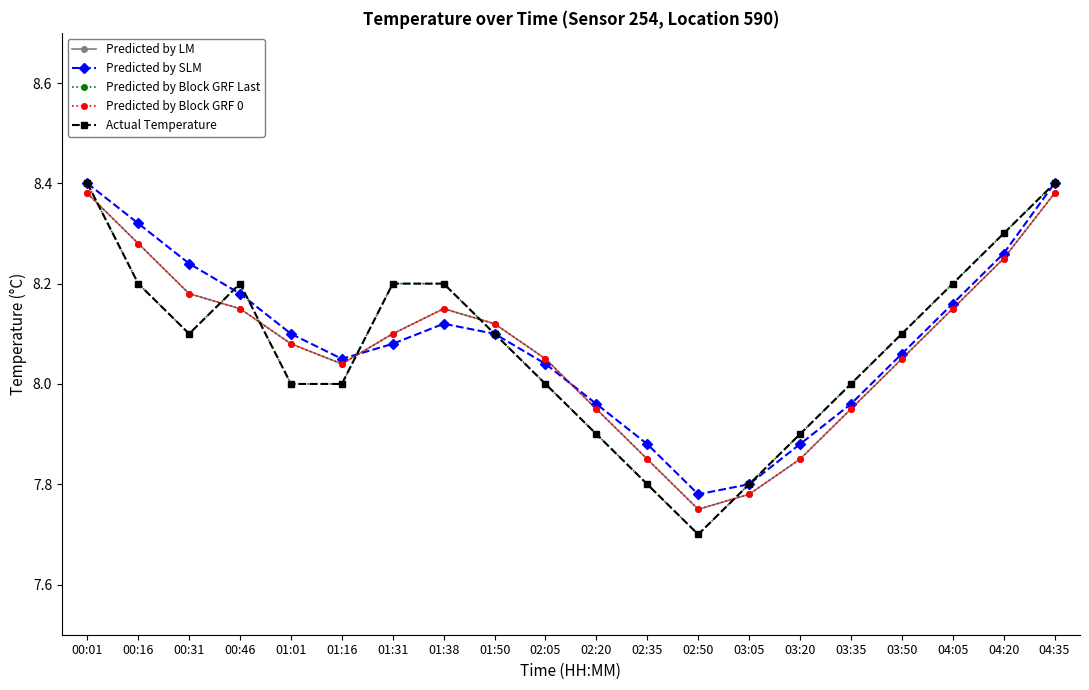

Does the chart have visible grid lines?

No